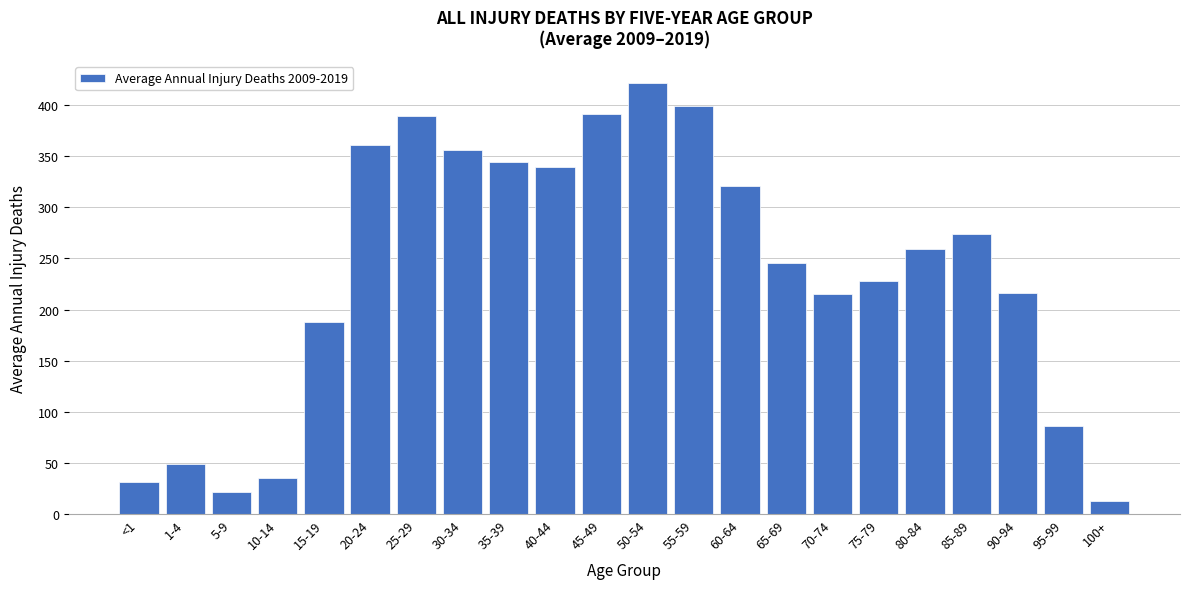

What is the sum of the values at 55-59 and 40-44?

738